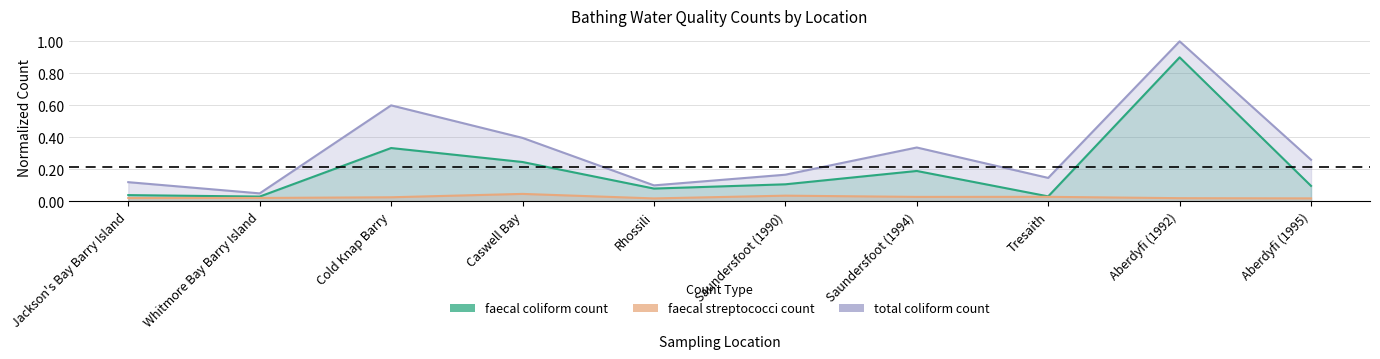

What is the difference between the maximum and second lowest values in the total coliform count series?

0.9